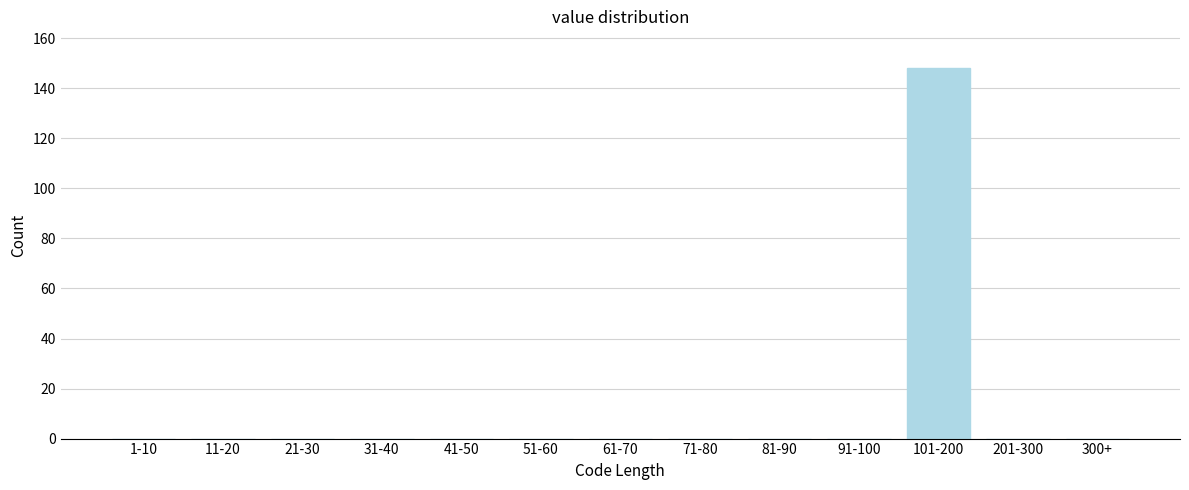

Reading left to right, what are all the values shown in this chart?

1-10=0	11-20=0	21-30=0	31-40=0	41-50=0	51-60=0	61-70=0	71-80=0	81-90=0	91-100=0	101-200=148	201-300=0	300+=0